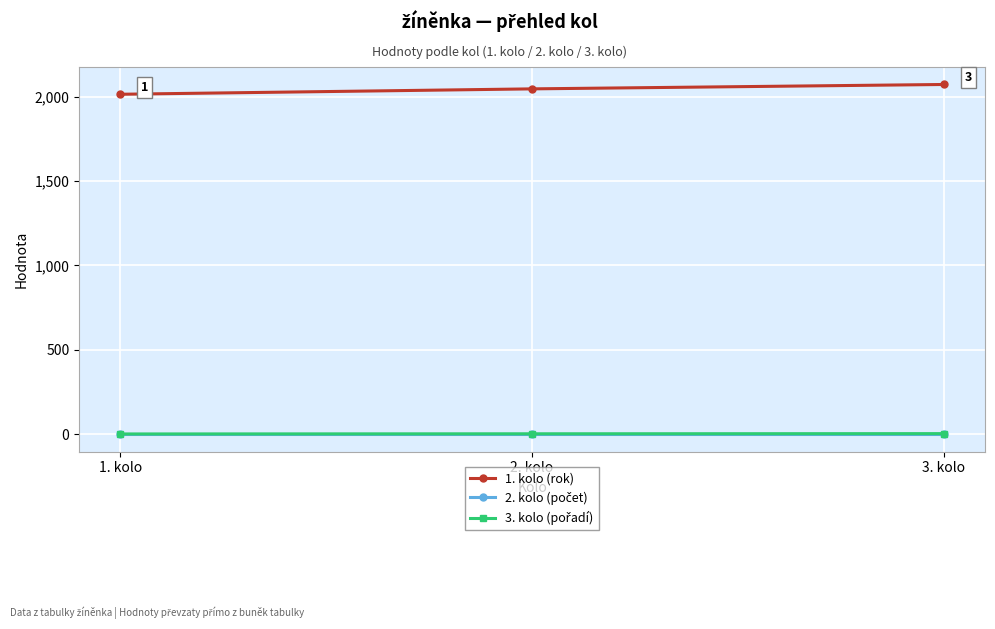

Which series has the largest total across all categories?

1. kolo (rok)